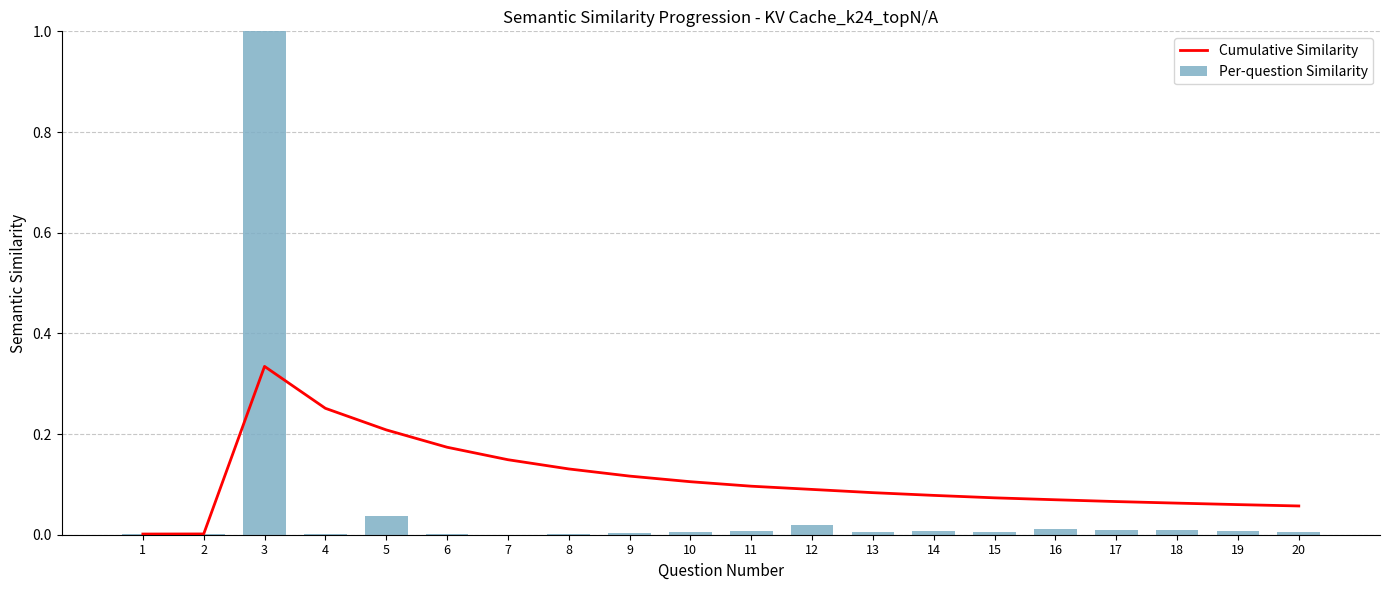

The value of Per-question Similarity at 8 is 0.0. True or false?

True